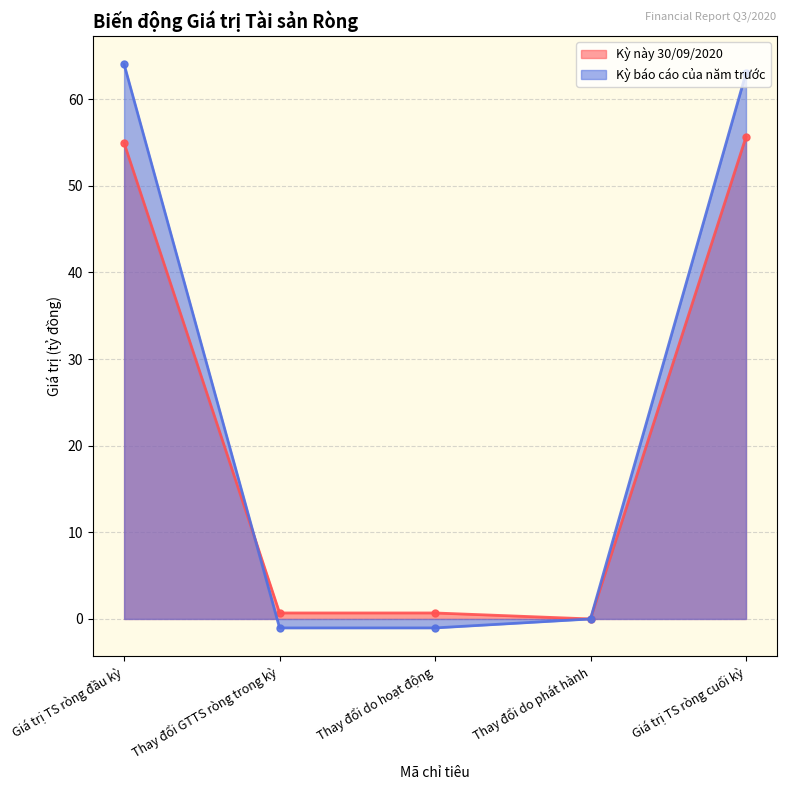

What is the maximum value for Kỳ báo cáo của năm trước?

64.0